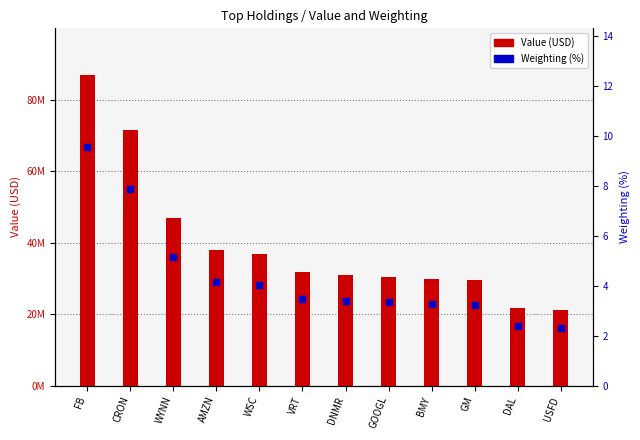

Which series reaches the maximum Y coordinate?

Value (USD)